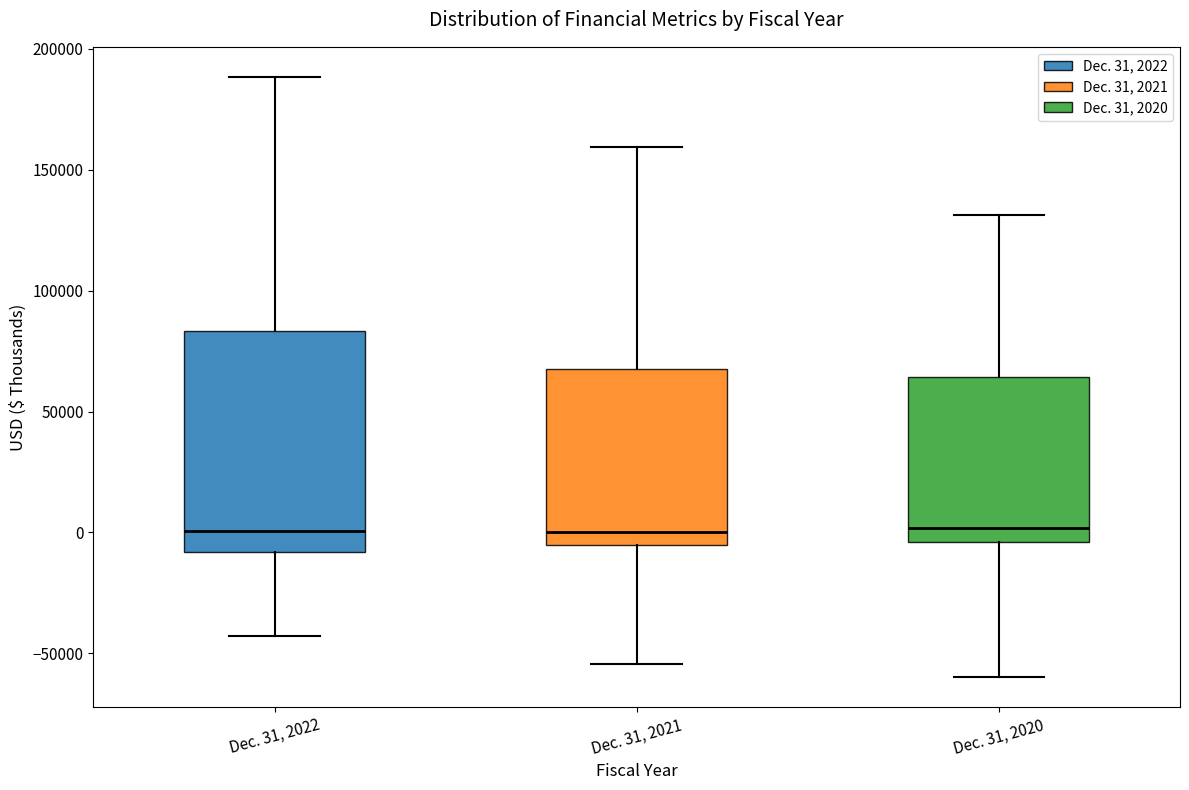

Comparing the boxes themselves (not the whiskers), which one is the tallest?

Dec. 31, 2022